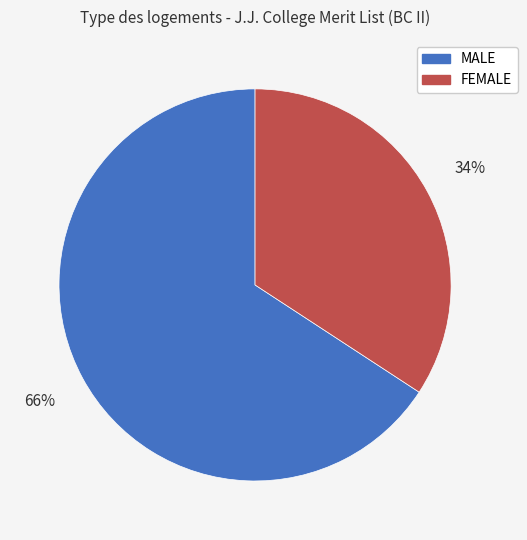

Do MALE and FEMALE together represent more than half of the pie?

Yes